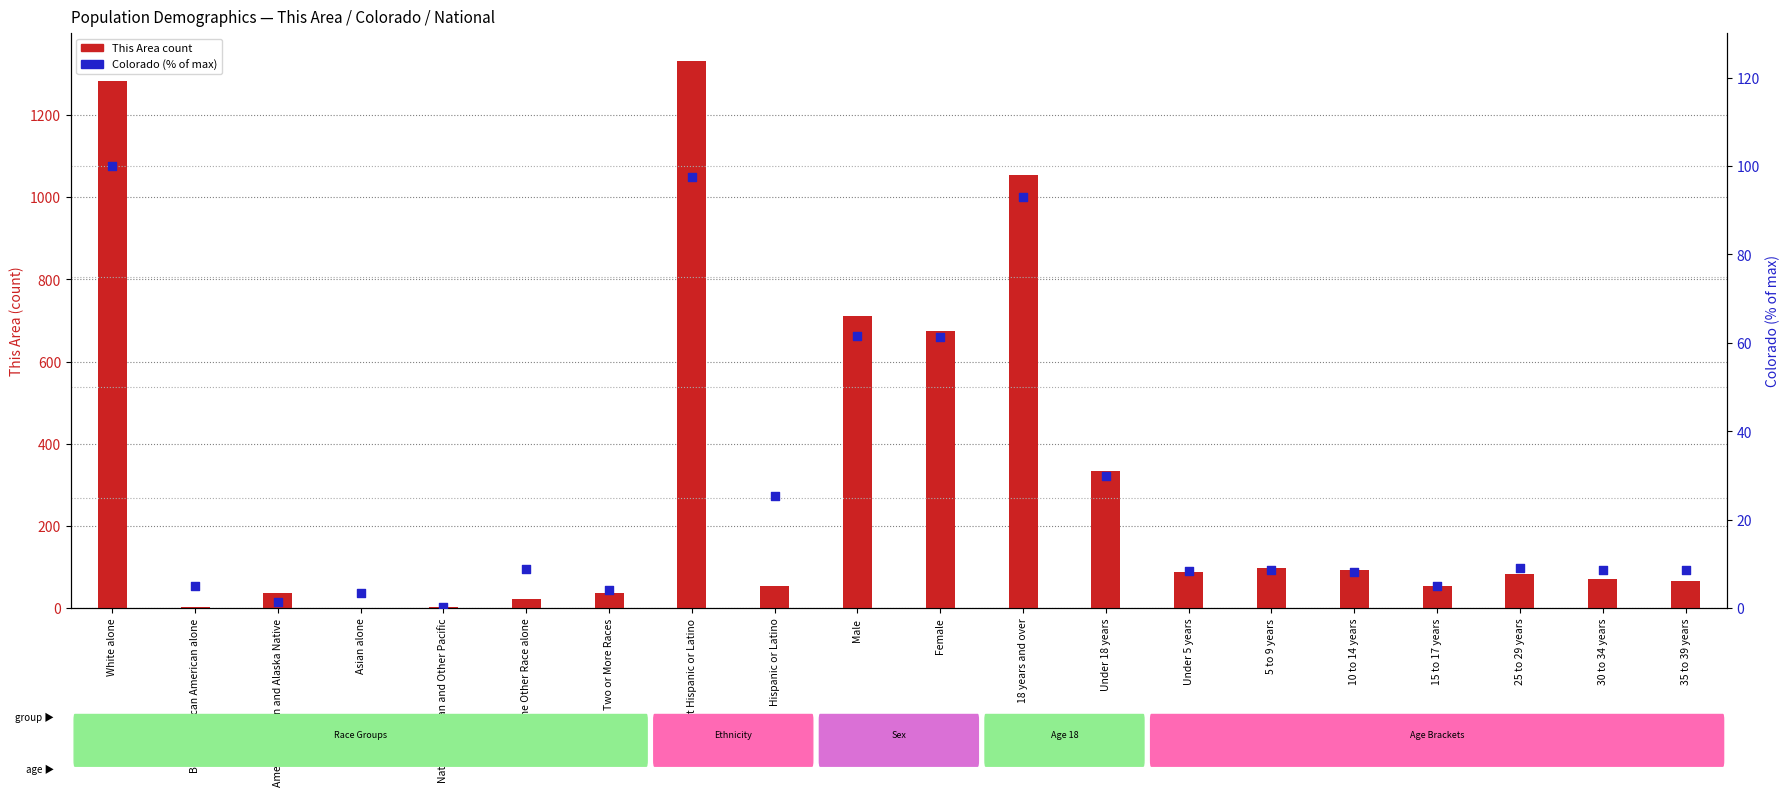

Which series reaches the maximum Y coordinate?

This Area